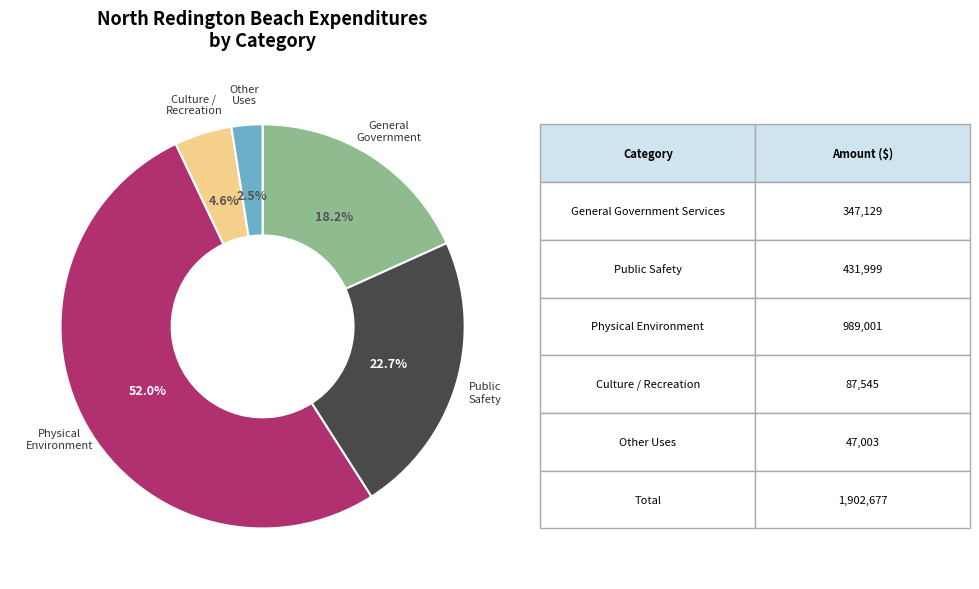

Does any single category account for the majority?

Yes